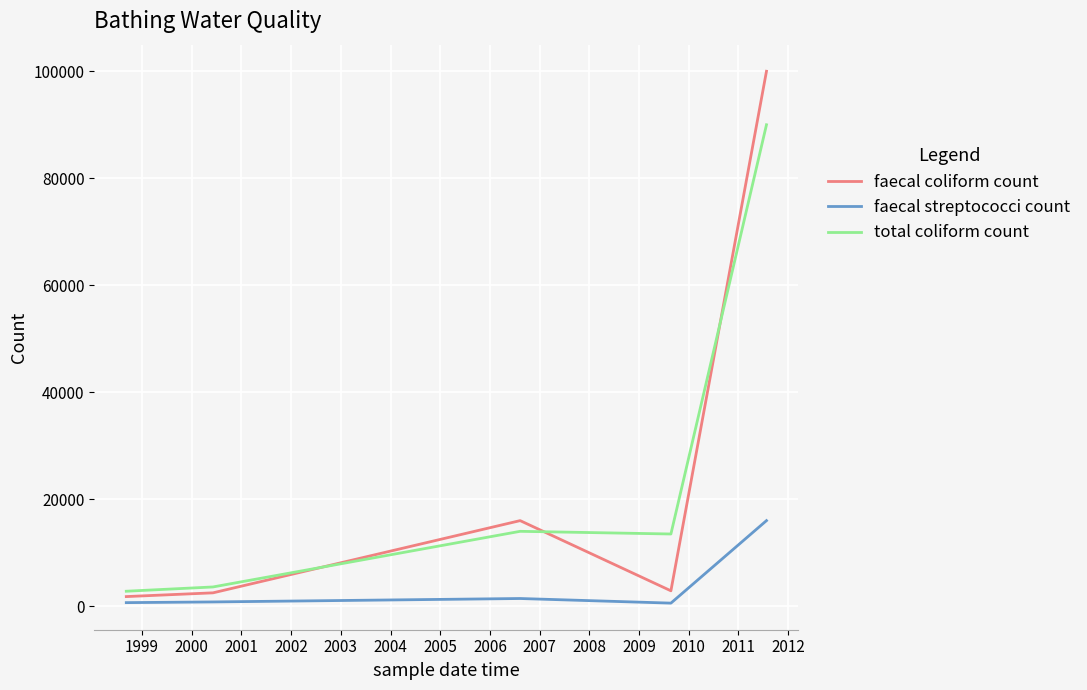

List the series in order of their peak value, lowest first.

faecal streptococci count, total coliform count, faecal coliform count